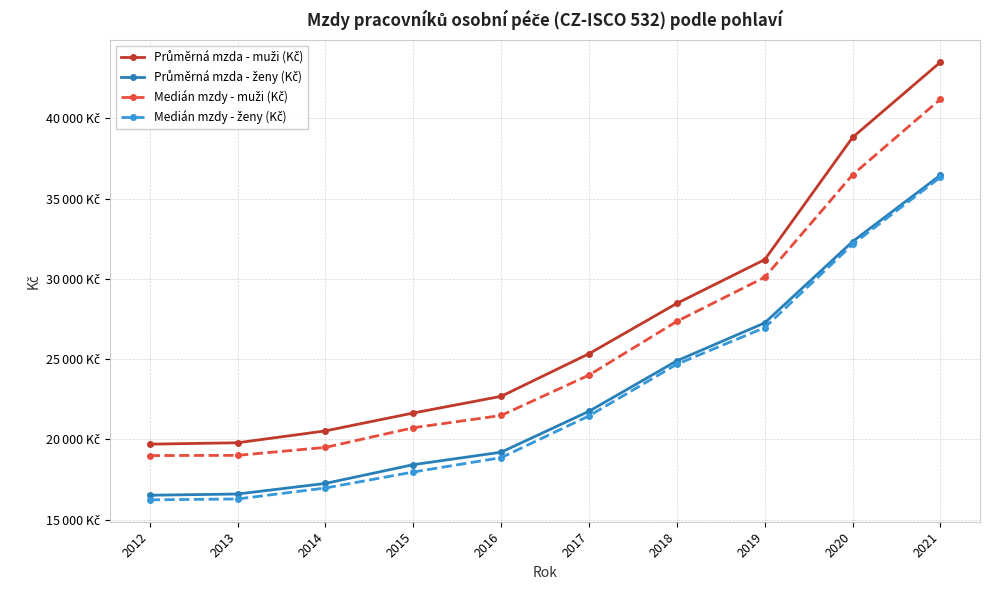

Is this an area chart (filled region under the line)?

No